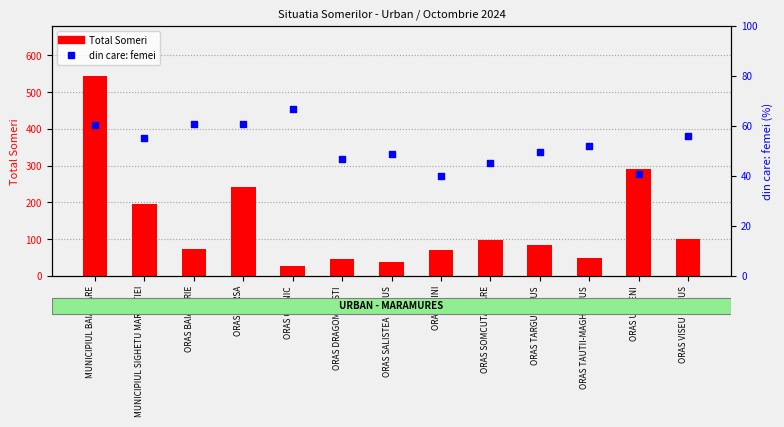

What are all the series names shown in the legend?

Total Someri, din care: femei (%)